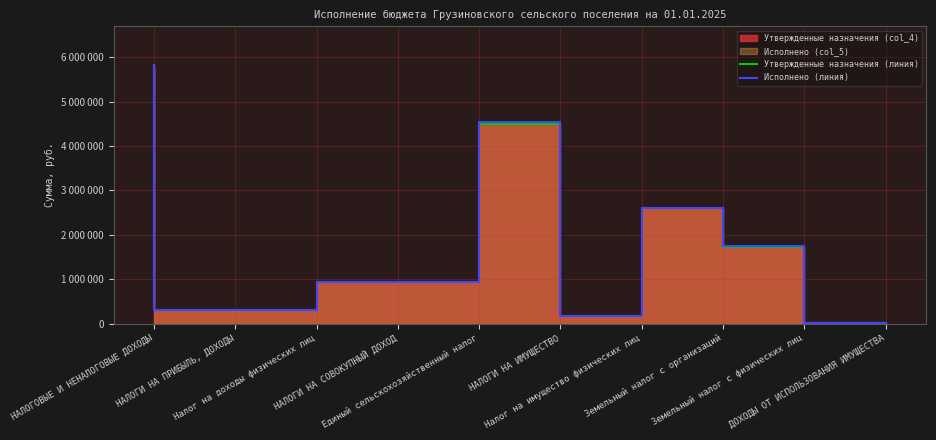

The value of Утвержденные назначения (линия) at ДОХОДЫ ОТ ИСПОЛЬЗОВАНИЯ ИМУЩЕСТВА is 10300.0. True or false?

True